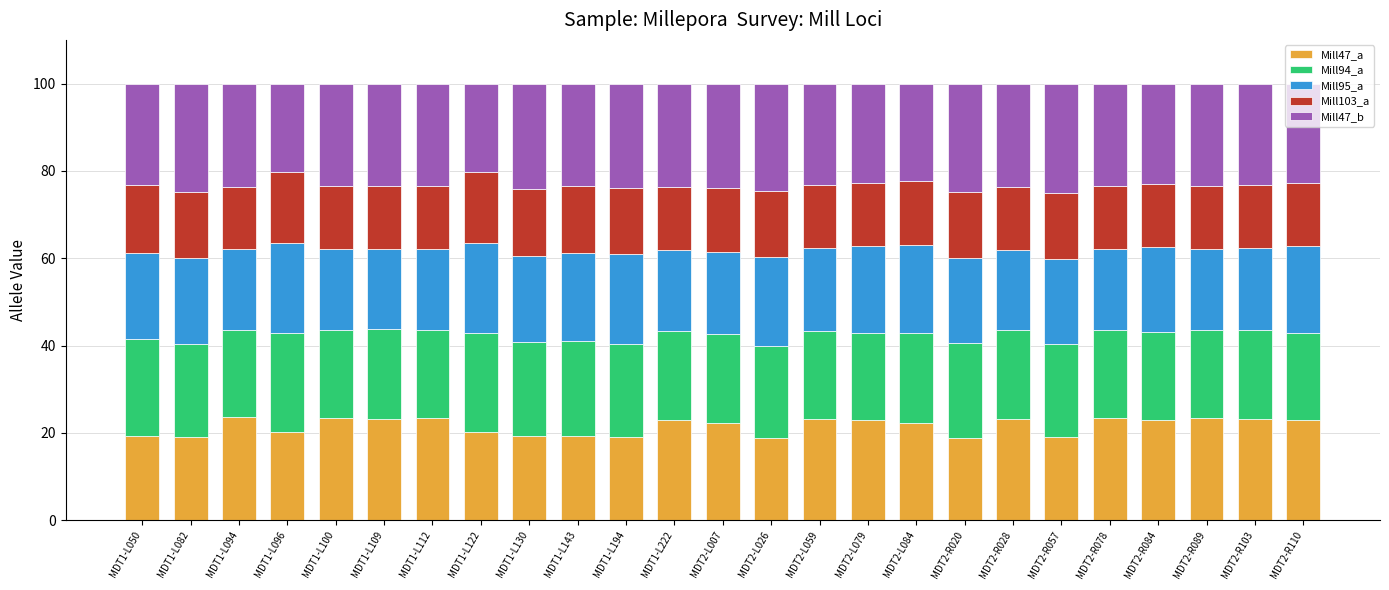

What is the lowest value of the Mill47_a series?

18.9